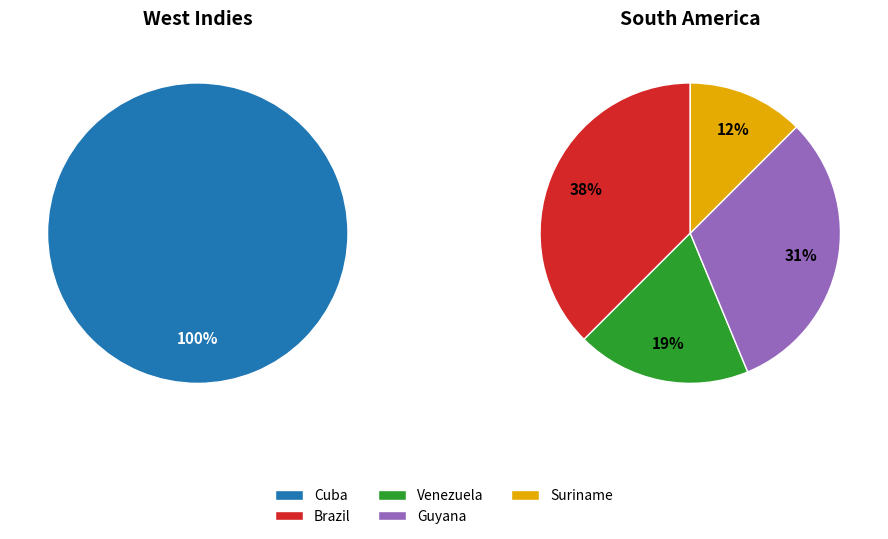

Is there a majority slice in this chart?

No